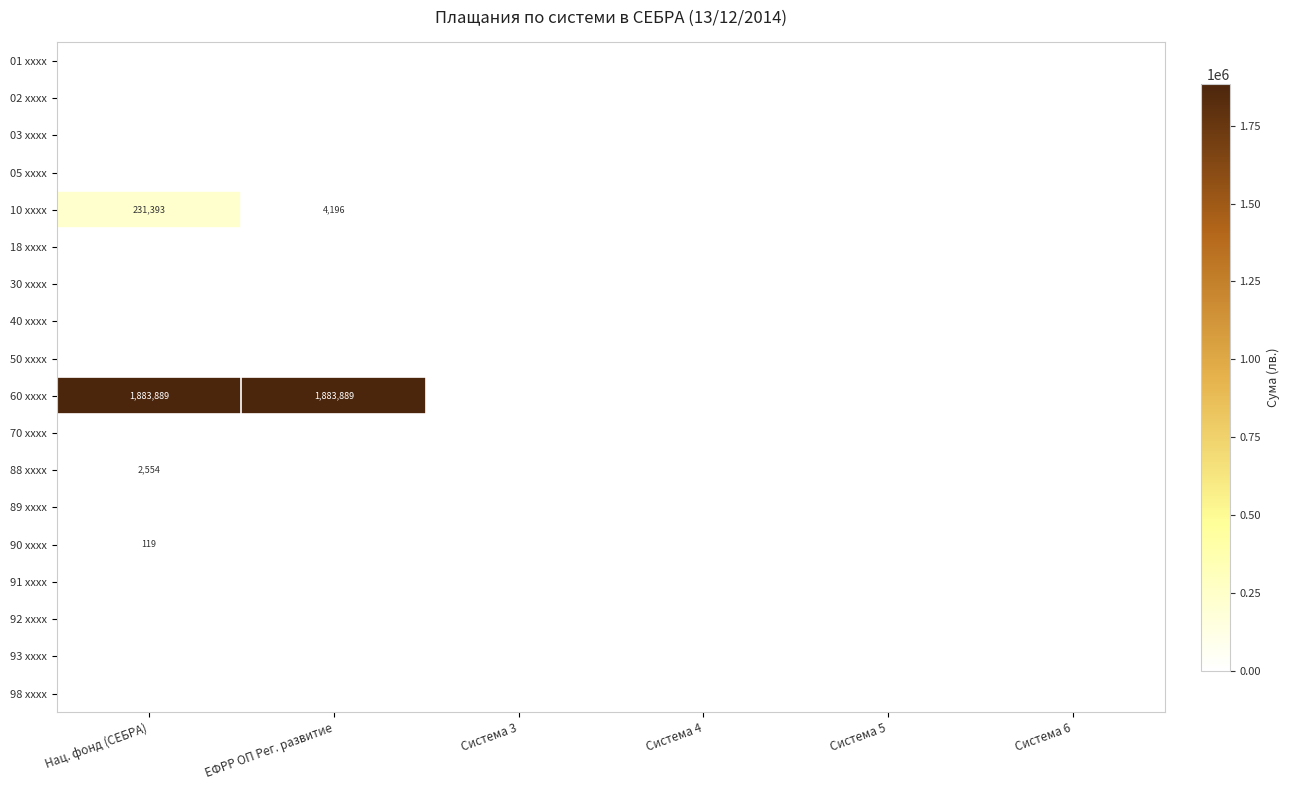

At which category is the sum across all series the highest?

Нац. фонд (СЕБРА)